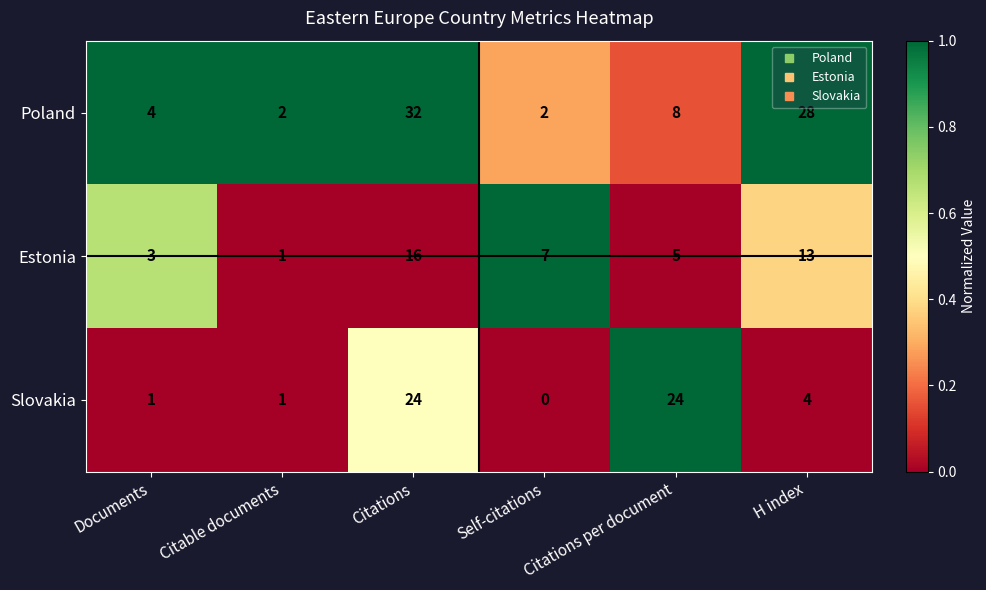

What is the total value across all series at Citations?

72